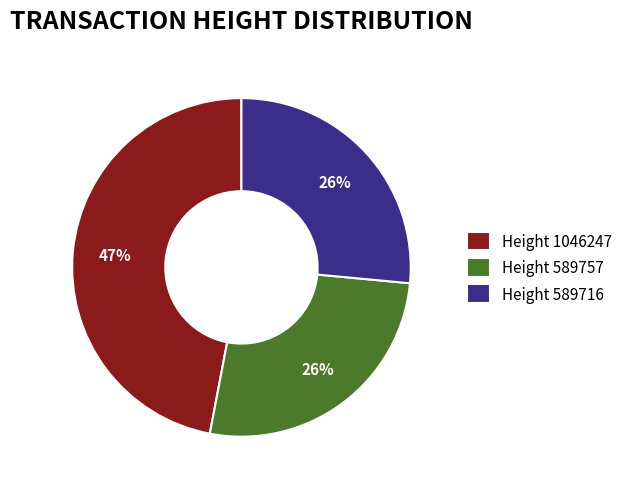

How many slices are in this pie chart?

3